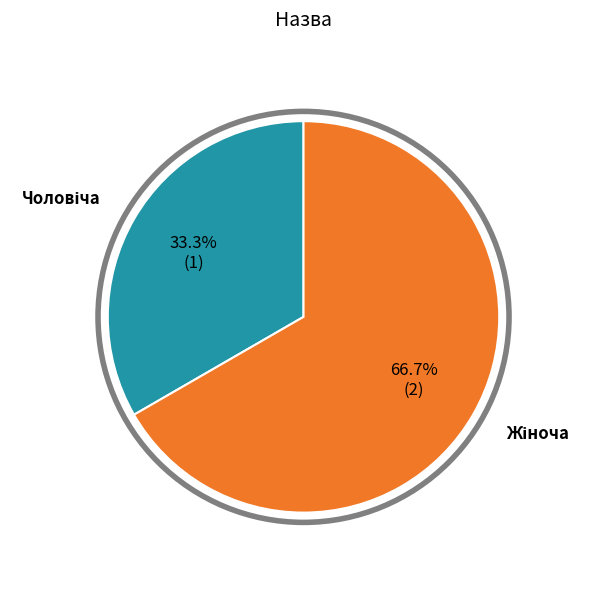

Is there a majority slice in this chart?

Yes